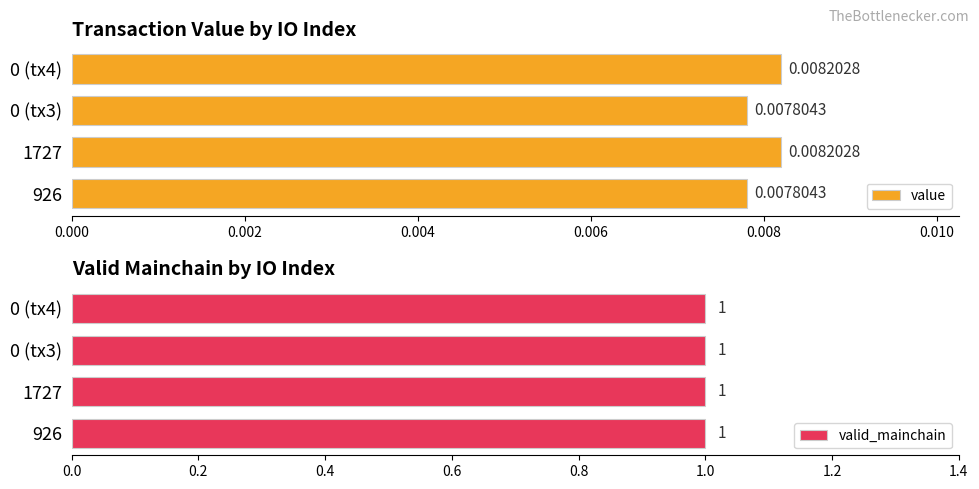

How many groups of bars are there?

4